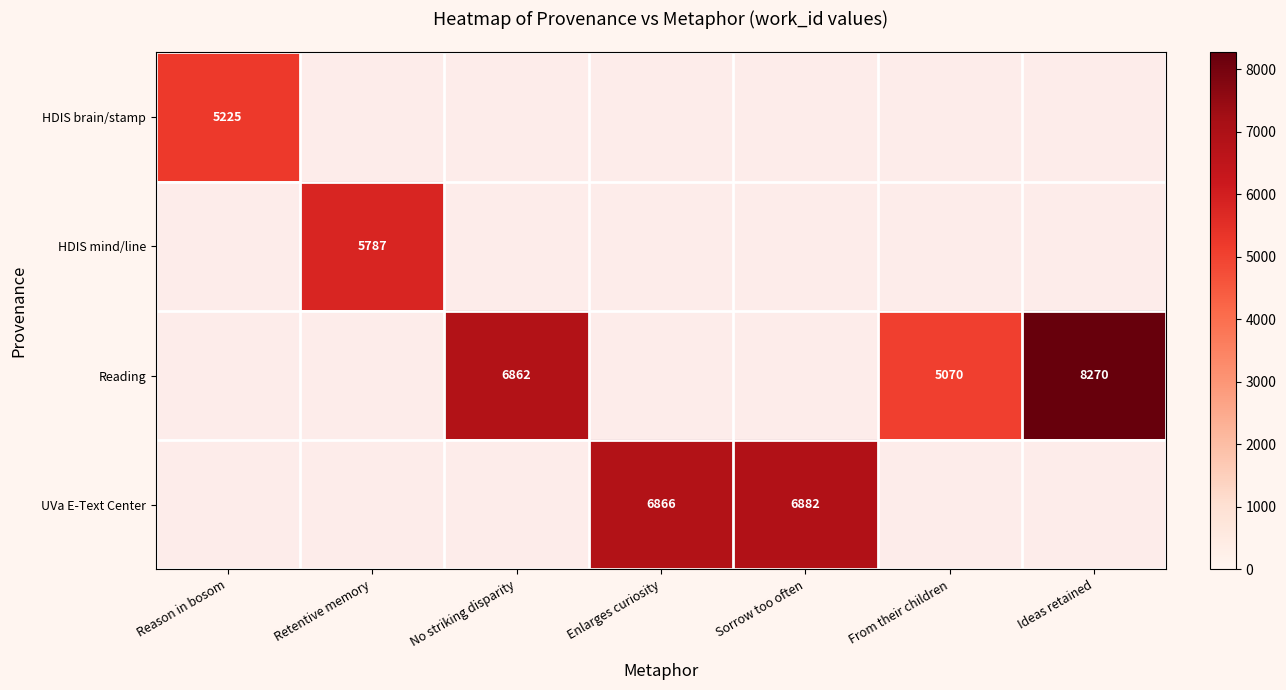

The value of UVa E-Text Center at Sorrow too often is 3009. True or false?

False